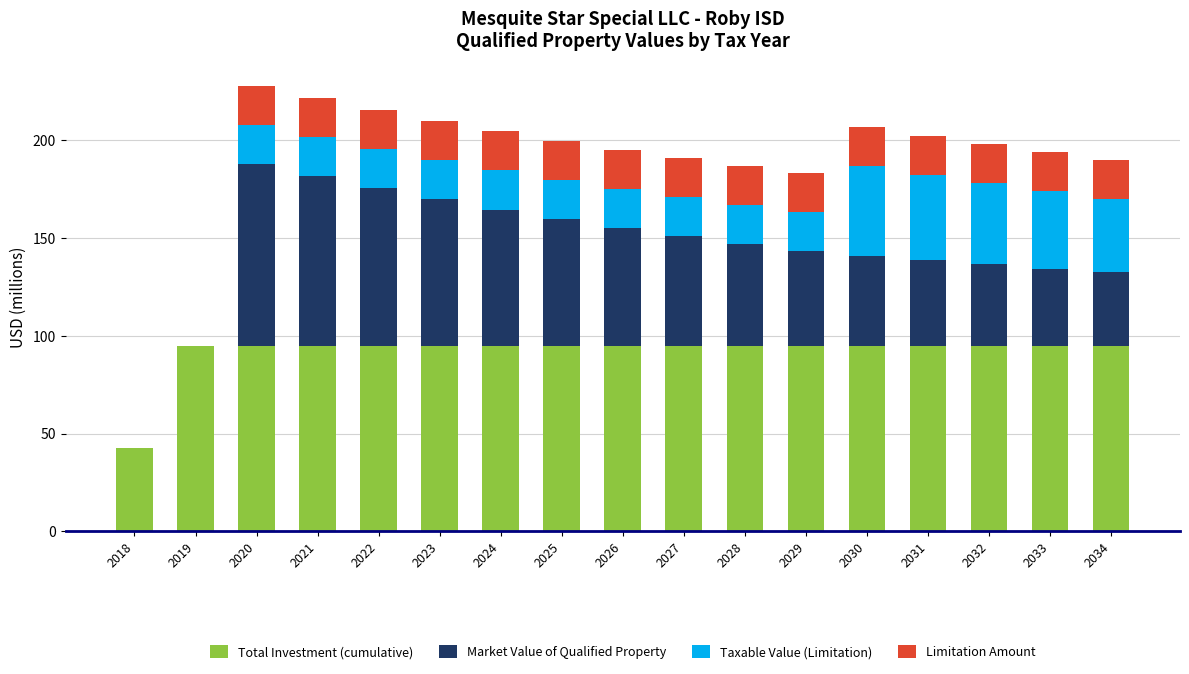

How many distinct data groups are displayed?

4